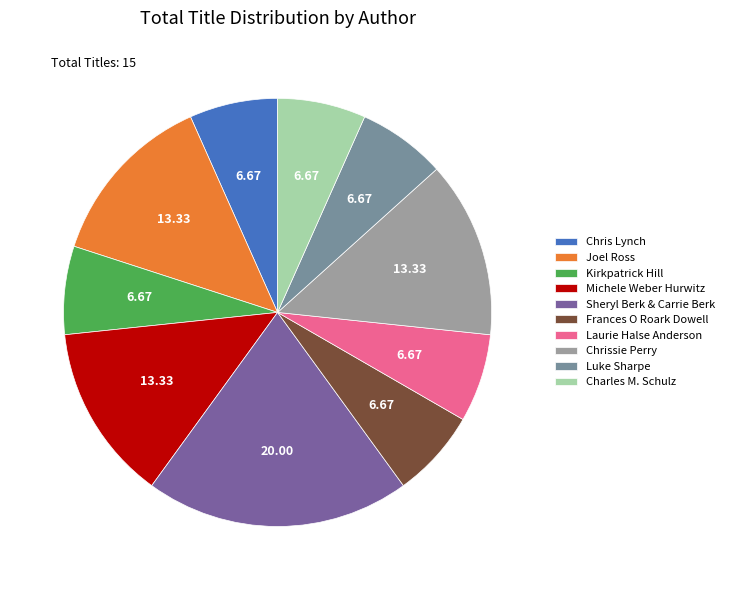

Is there a majority slice in this chart?

No